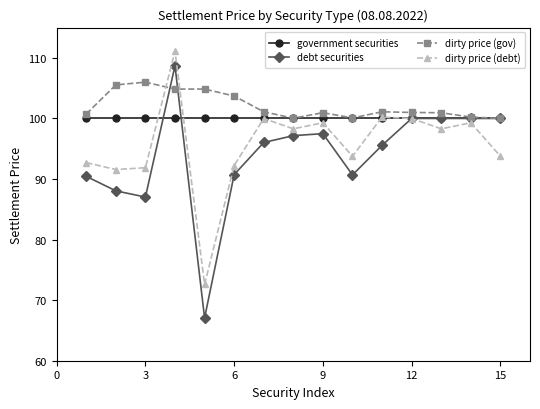

Which series has the largest total across all categories?

dirty price (gov)